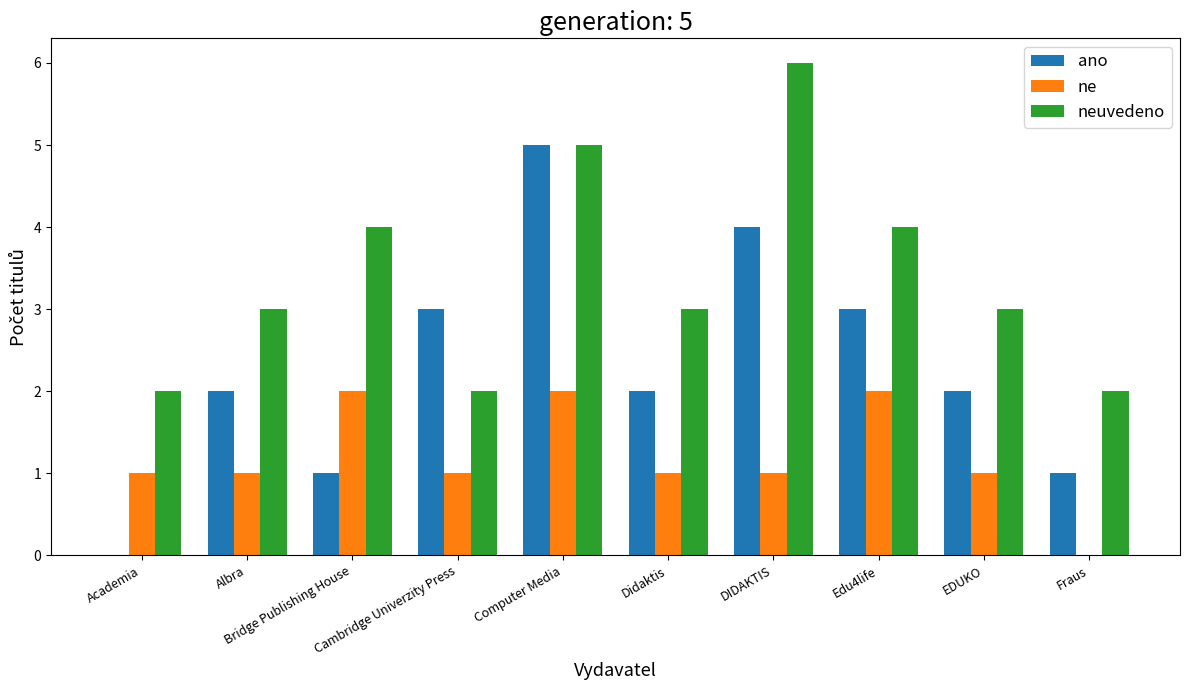

What is the maximum value shown in the chart?

6